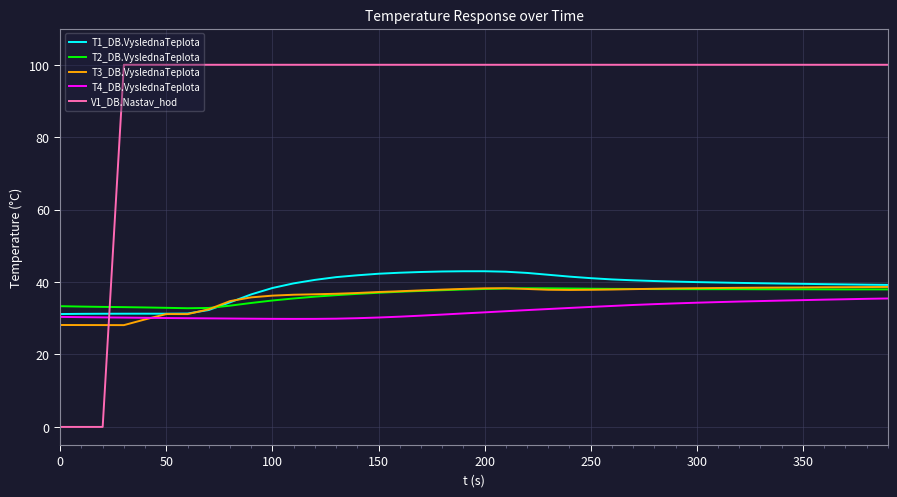

Does the chart display data point markers on the line(s)?

No